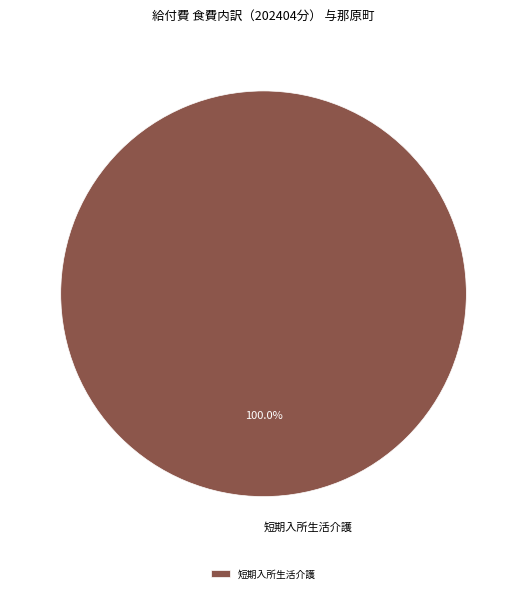

Does any single category account for the majority?

Yes